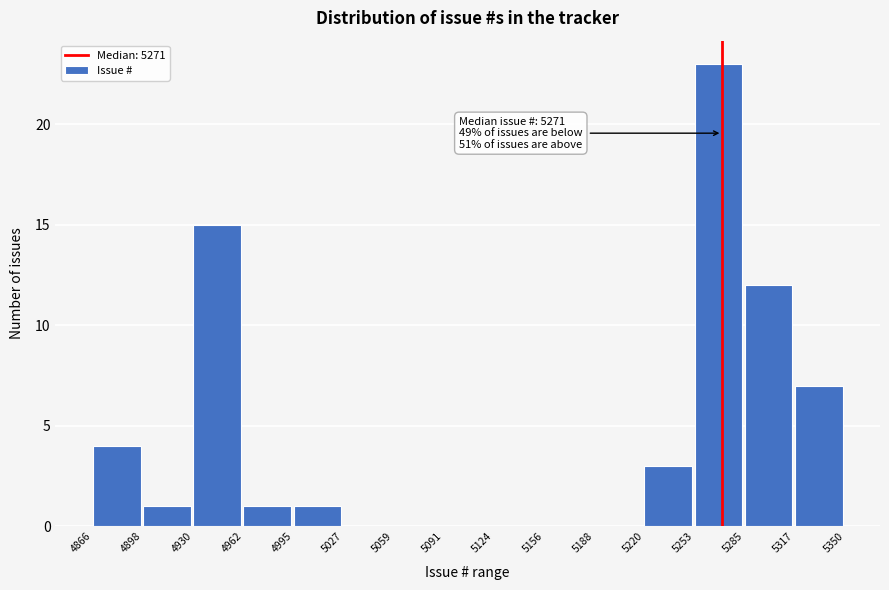

Which range on the x-axis has the tallest bar?

5253 to 5285